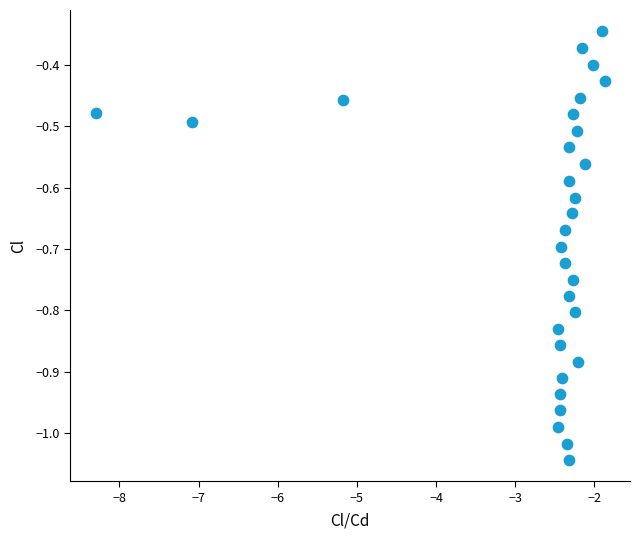

What is the range of Y values (max minus min)?

0.7